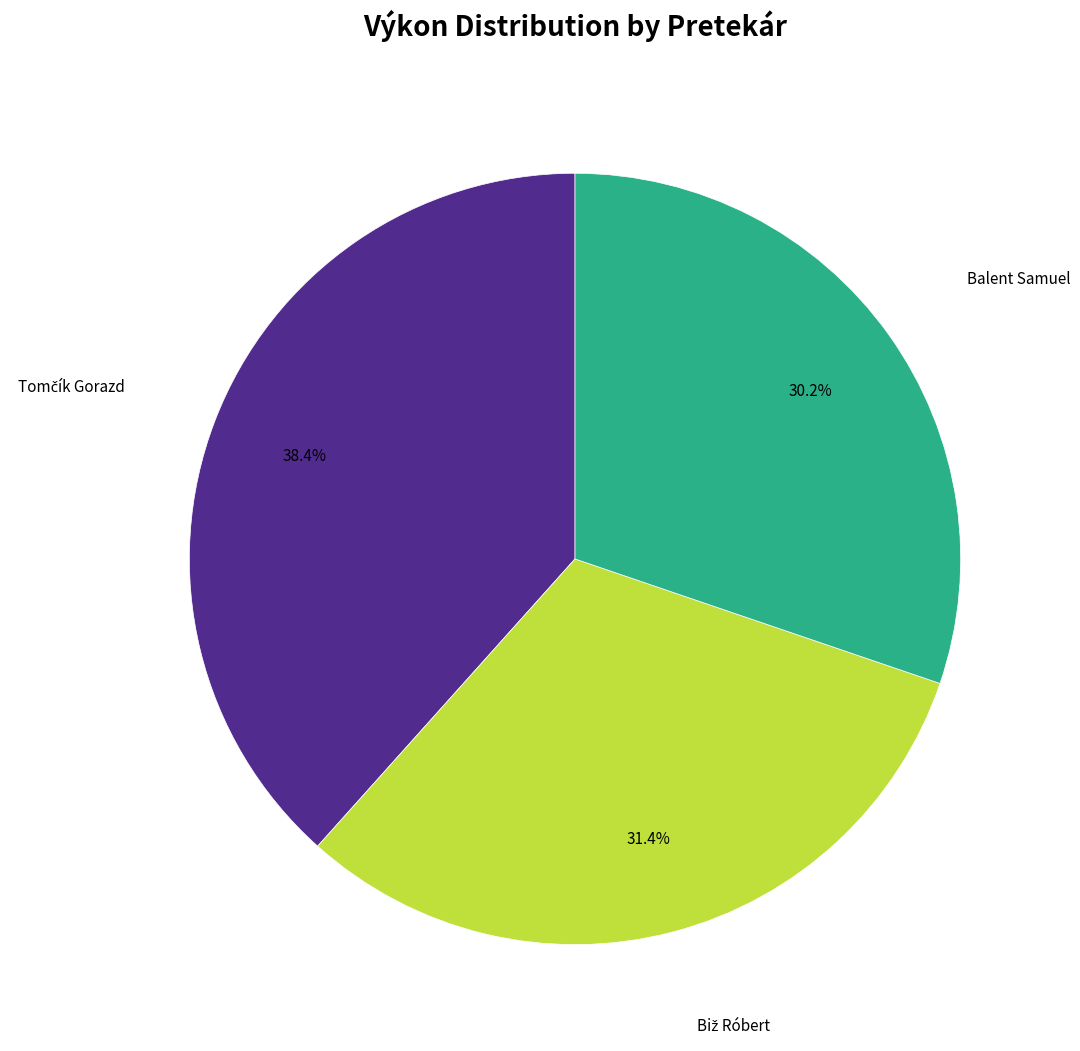

Is there any slice that represents more than half of the pie?

No